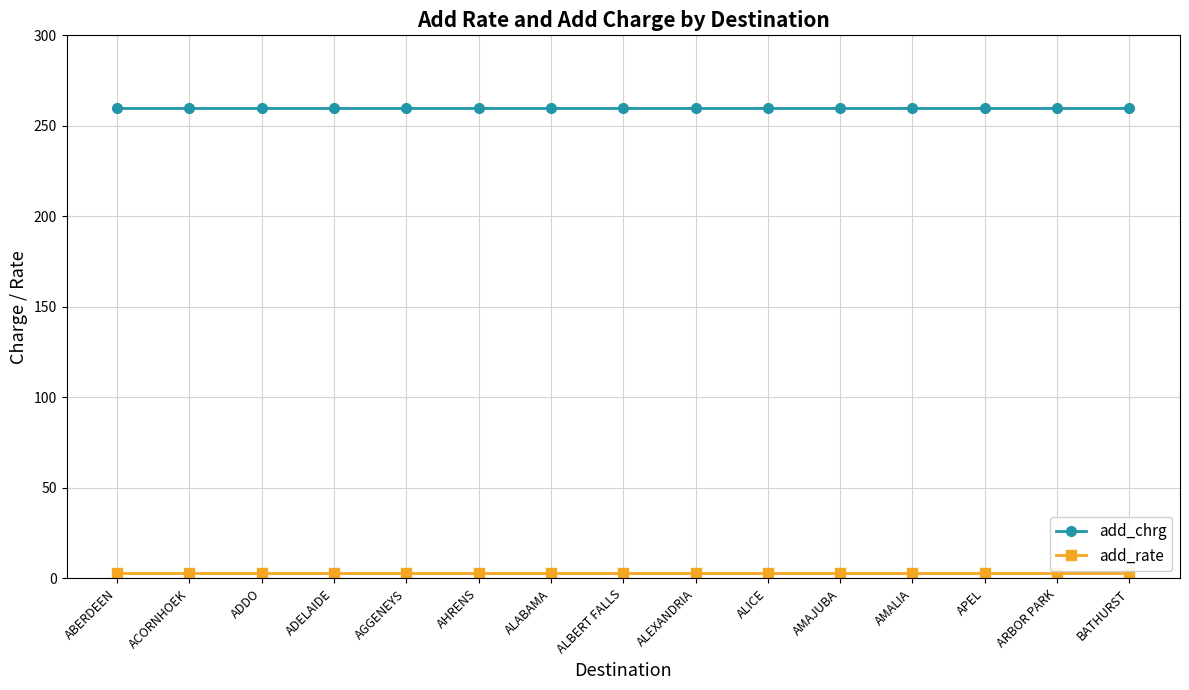

What is the average value of the add_chrg series?

259.6